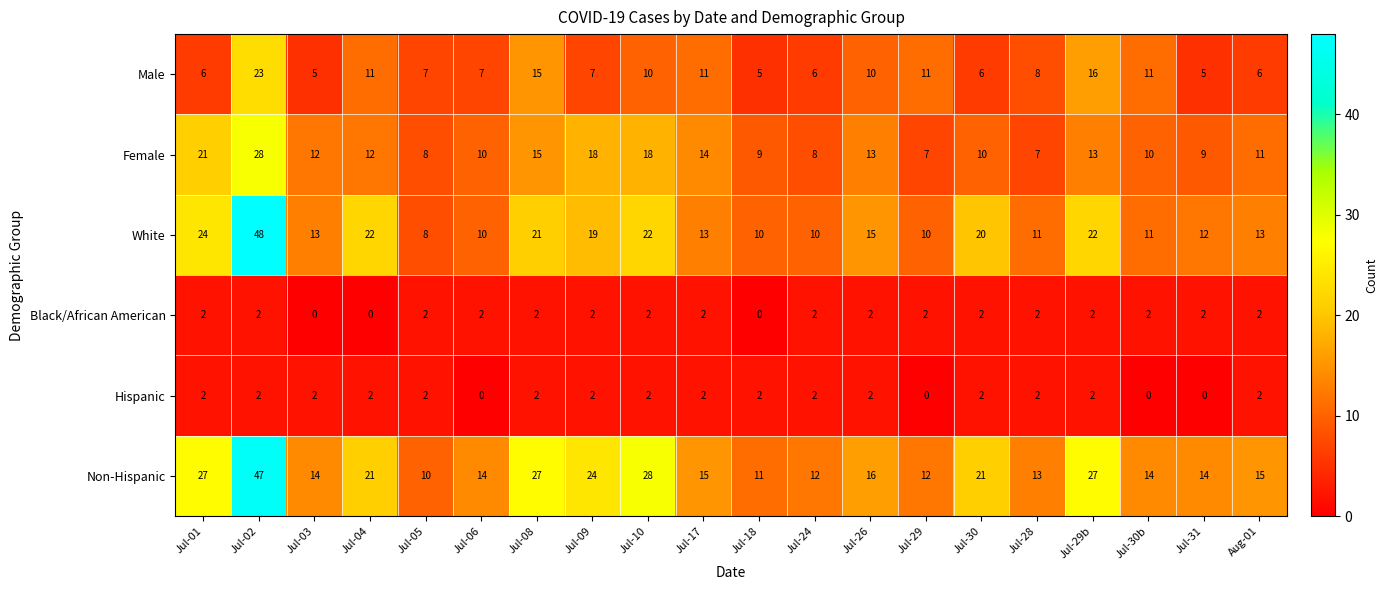

What is the difference between the highest and lowest values at Jul-05?

8